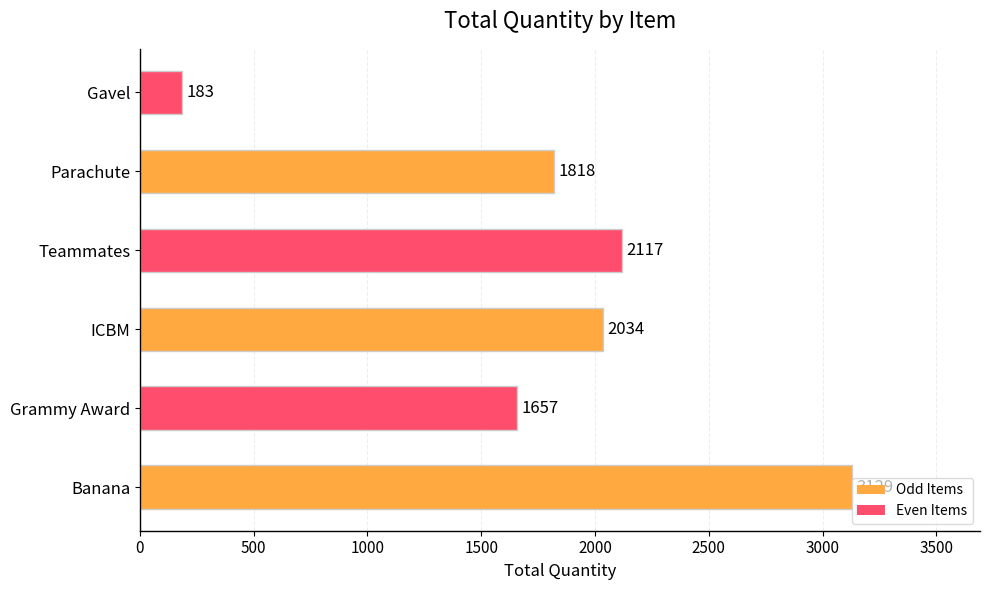

What is the difference between the maximum and minimum values?

2946